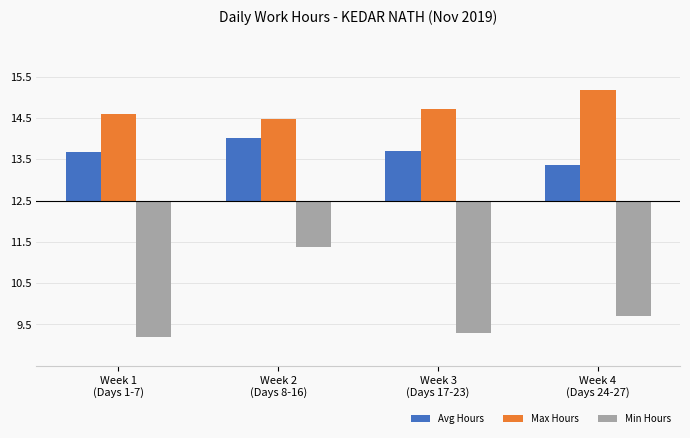

Does the chart contain stacked bars?

No